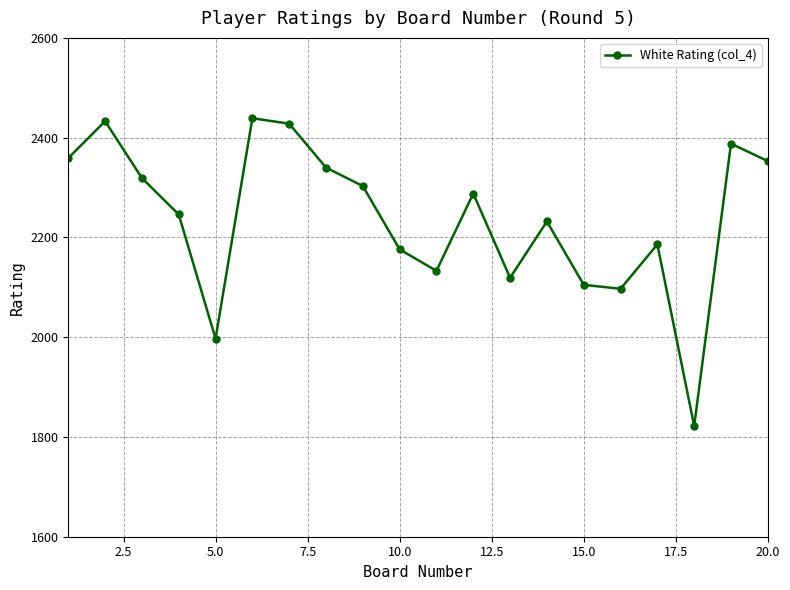

What is the value of the 16th point from the left?

2097